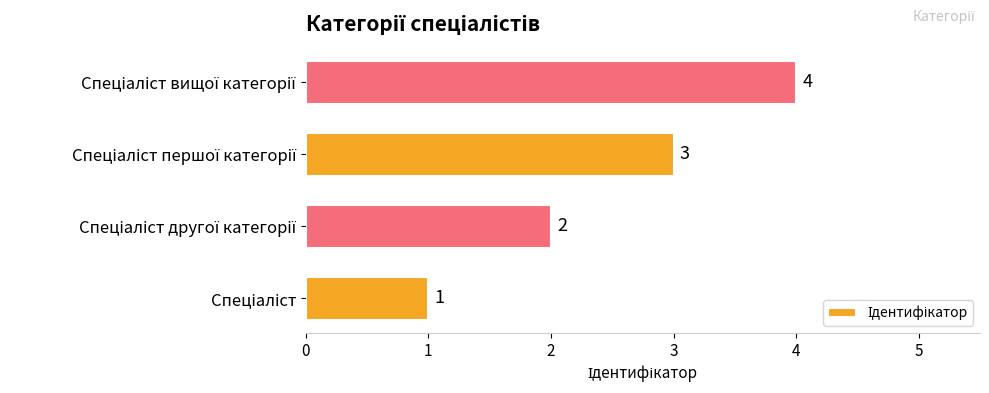

Count the values in the range 2 to 4.

3